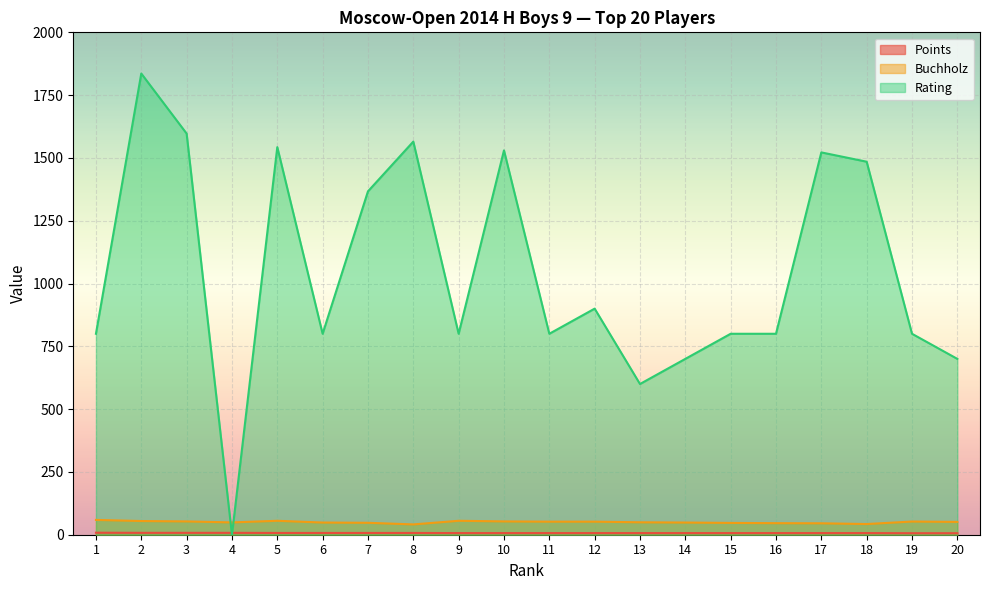

What is the sum of all Rating values?

20945.0